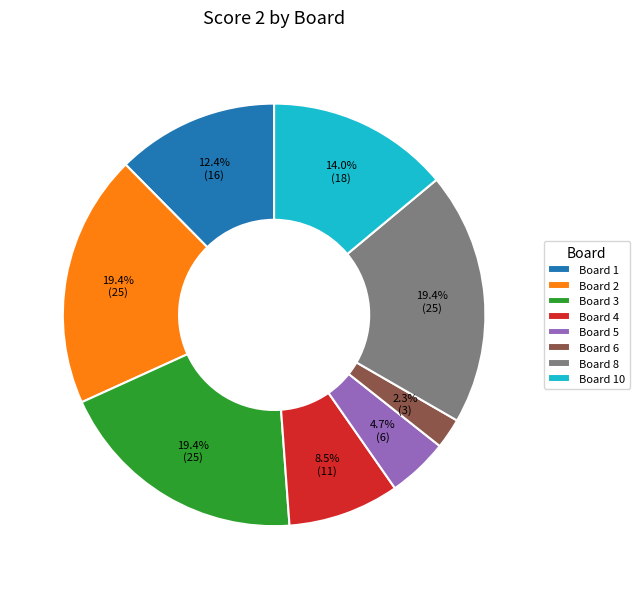

Combined, do Board 2 and Board 8 account for over 50%?

No